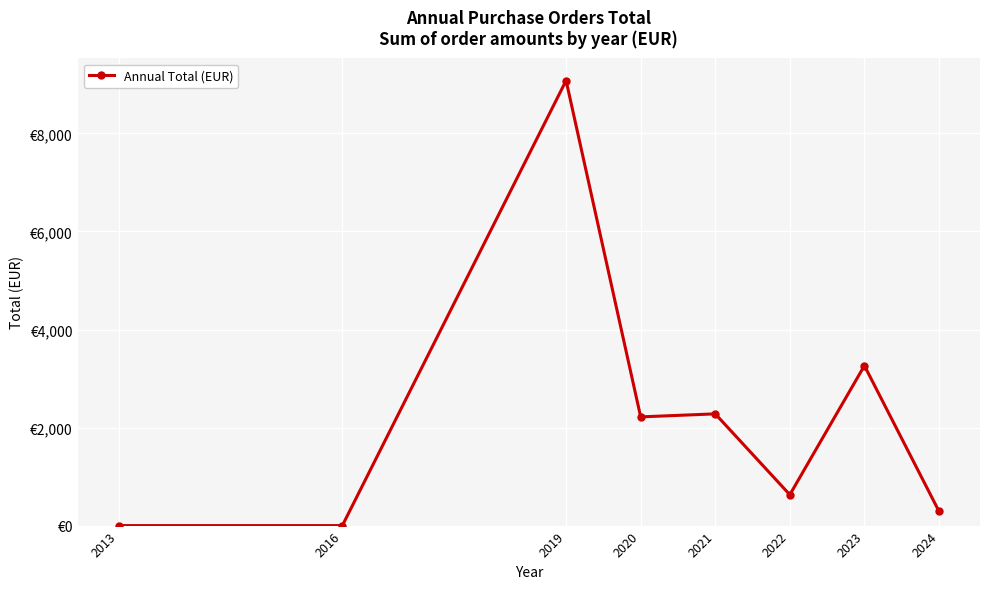

How many data points does each series have?

8